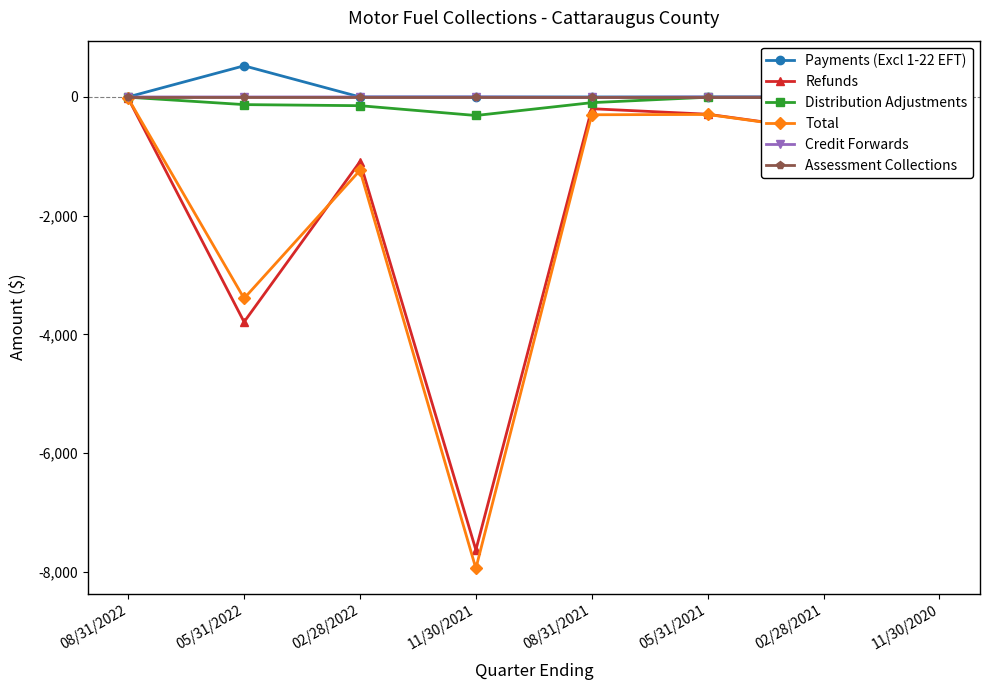

True or false: Refunds has more than 0 interior local peaks.

True